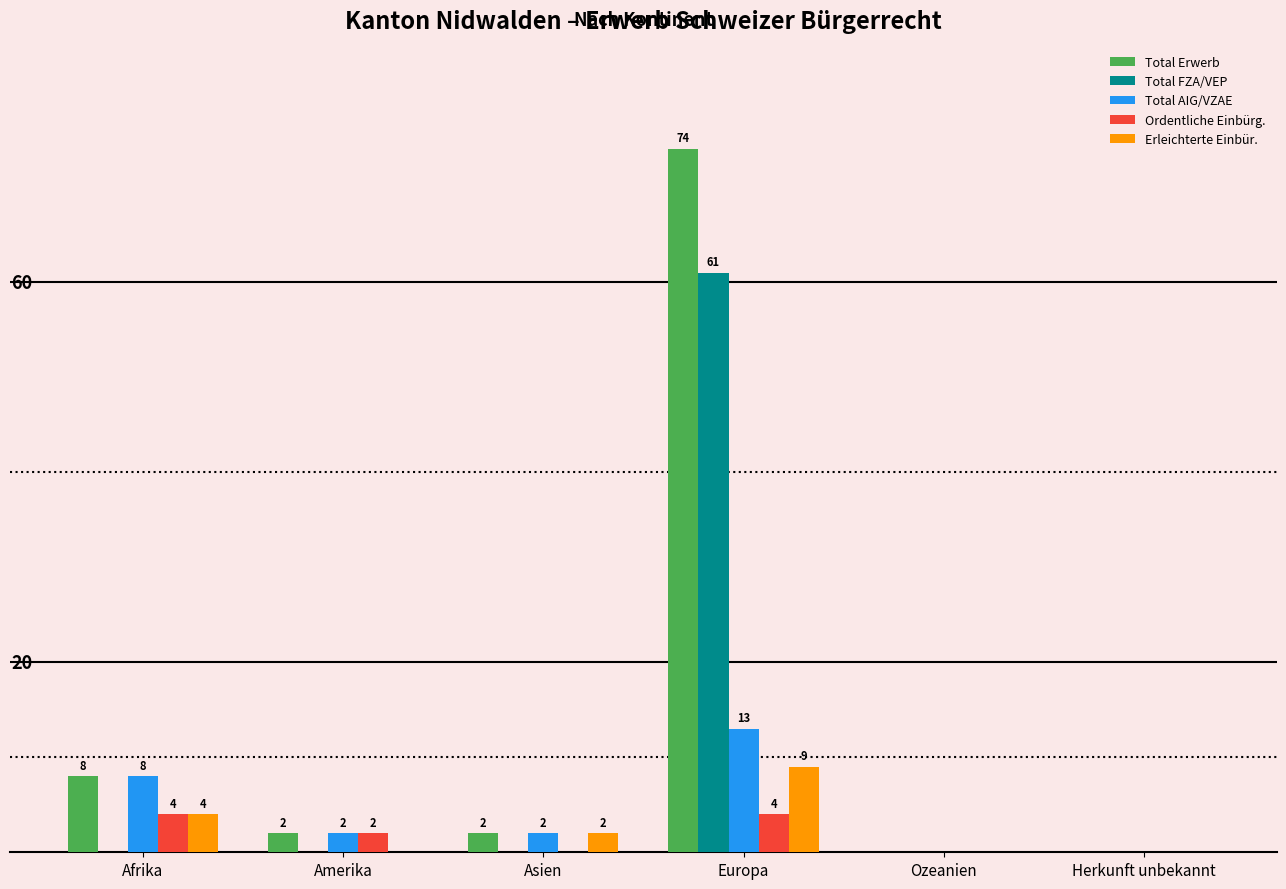

At which category does the chart reach its peak across all series?

Europa